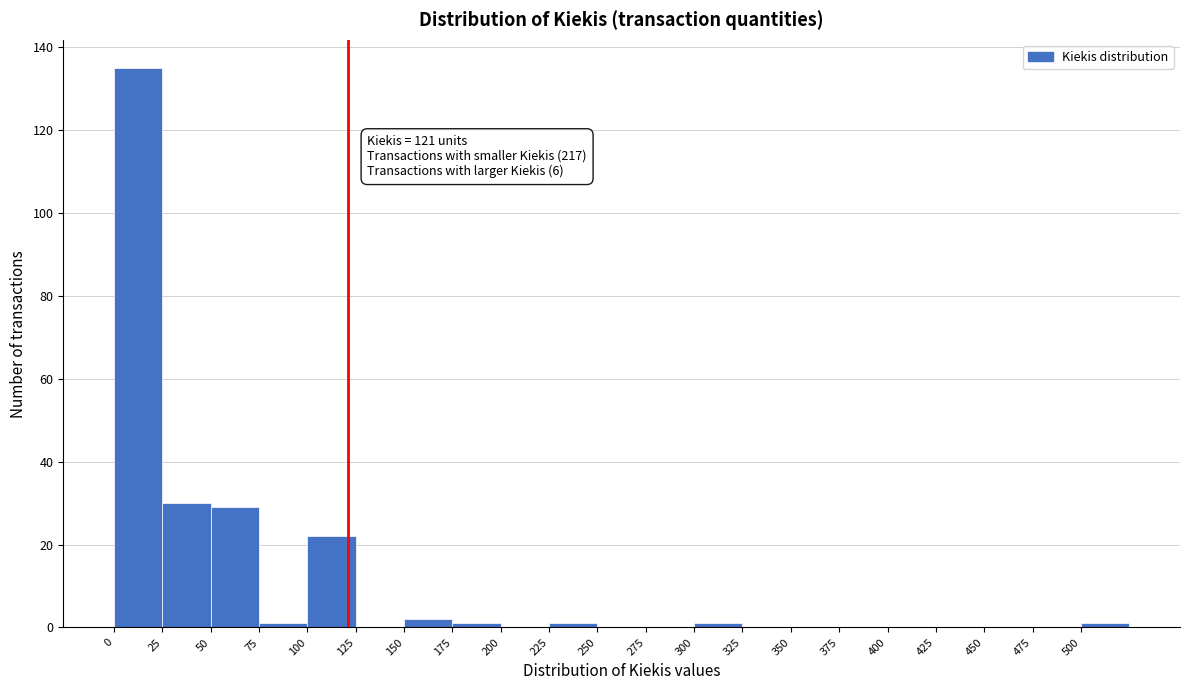

Over which range of the x-axis is the bar tallest?

0 to 25